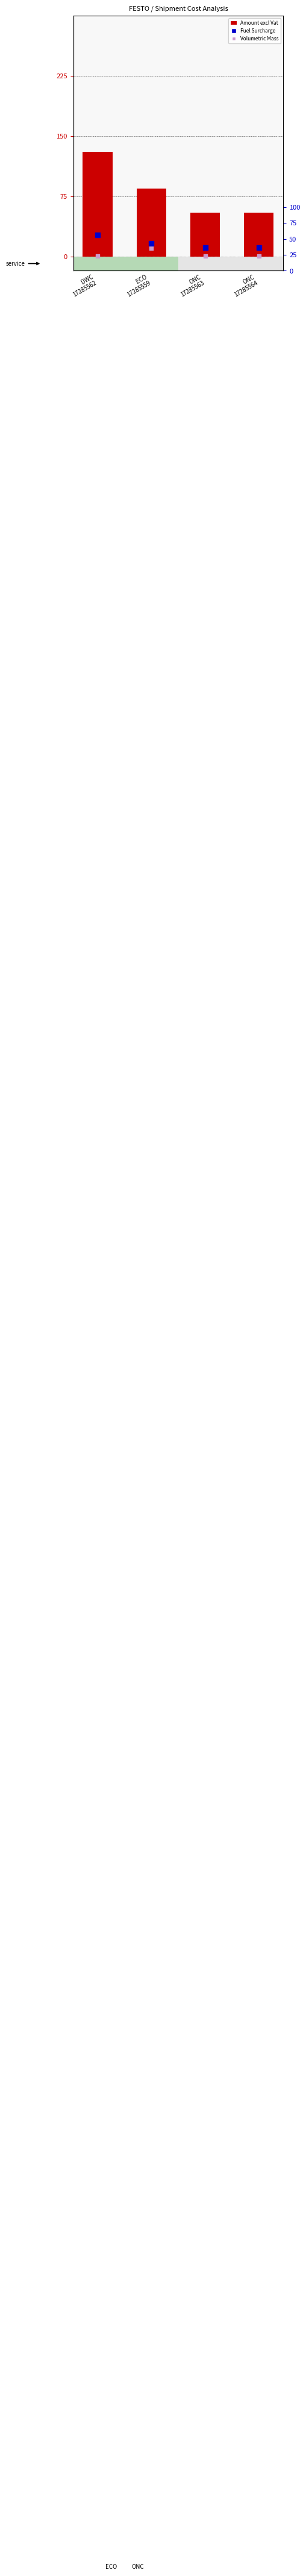

Which series has the widest spread of Y values?

Amount excl Vat